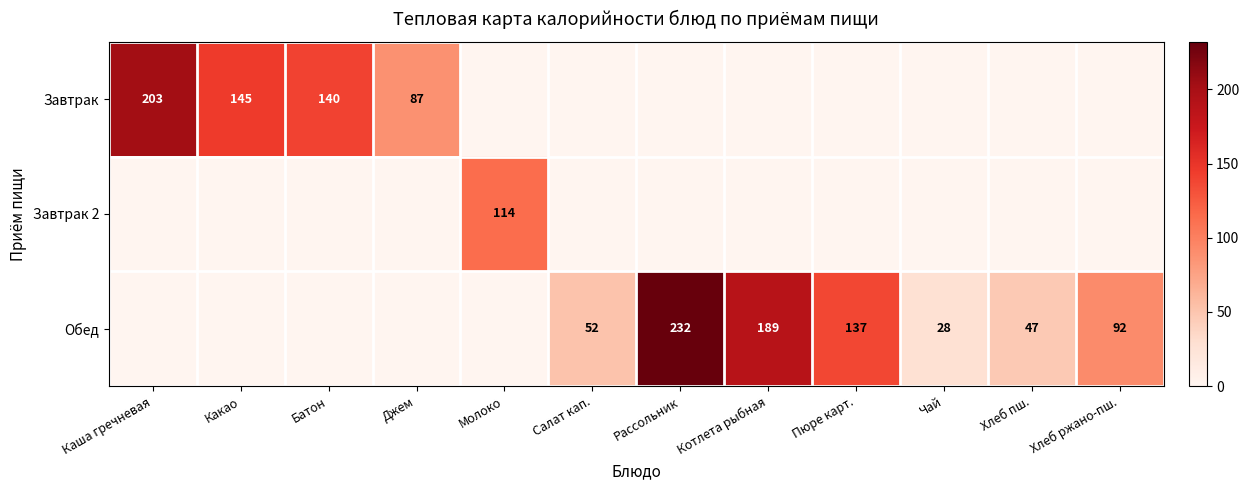

True or false: Завтрак 2 has a value of 114 at Молоко.

True